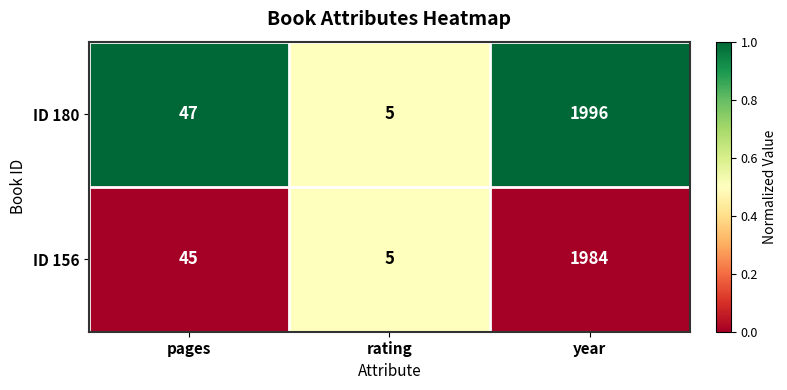

How many data points does each series have?

3